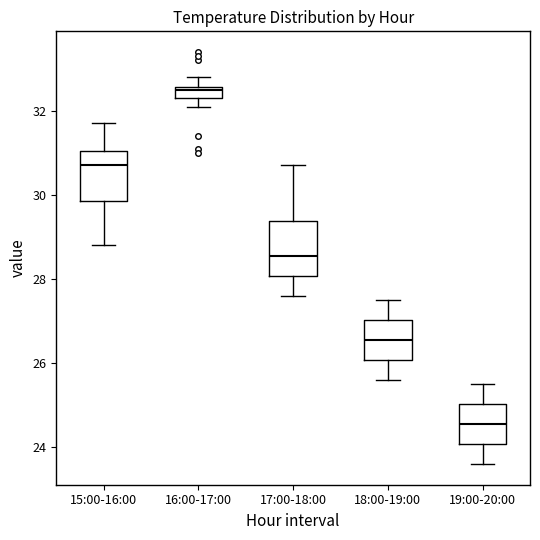

Which box has the lowest median line?

19:00-20:00